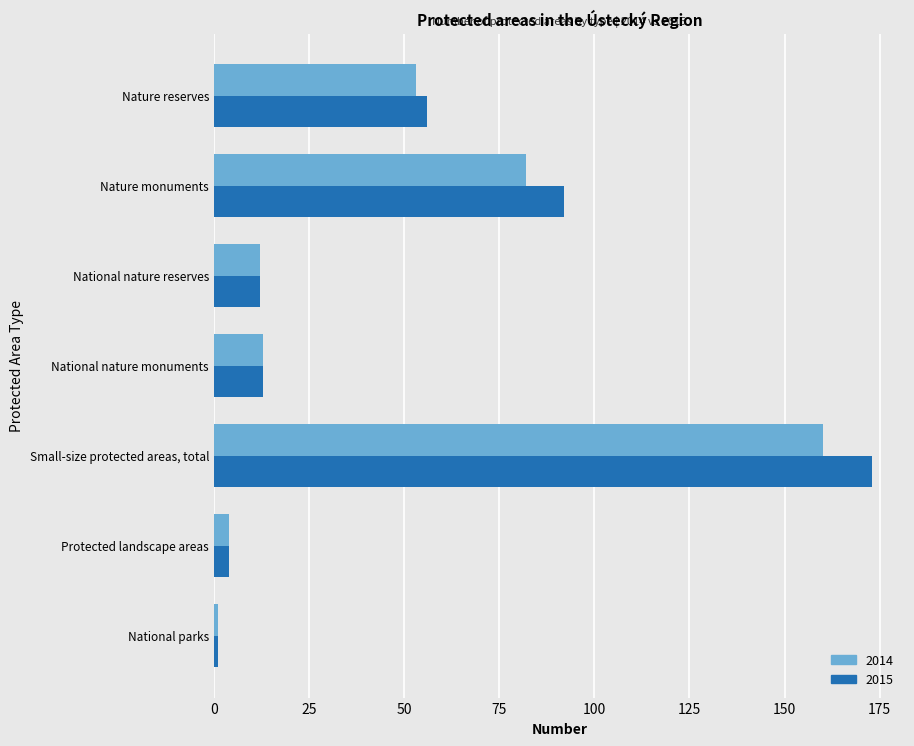

At which label does 2015 reach its peak?

Small-size protected areas, total